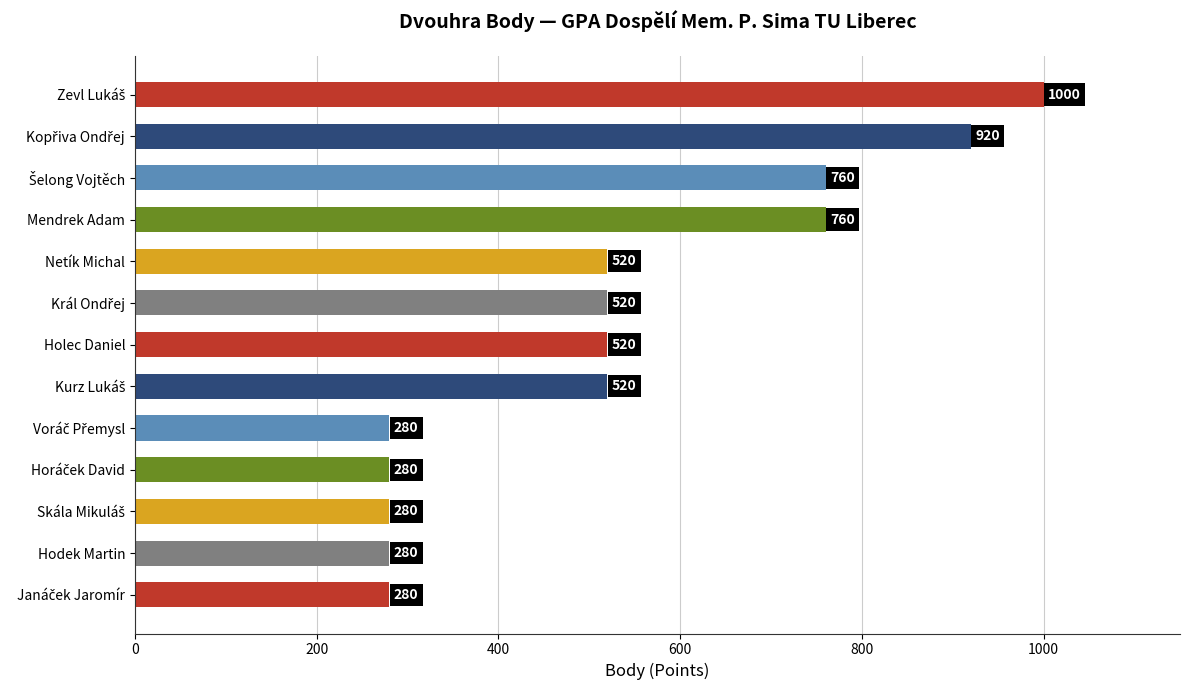

Between Holec Daniel and Hodek Martin, which is larger?

Holec Daniel